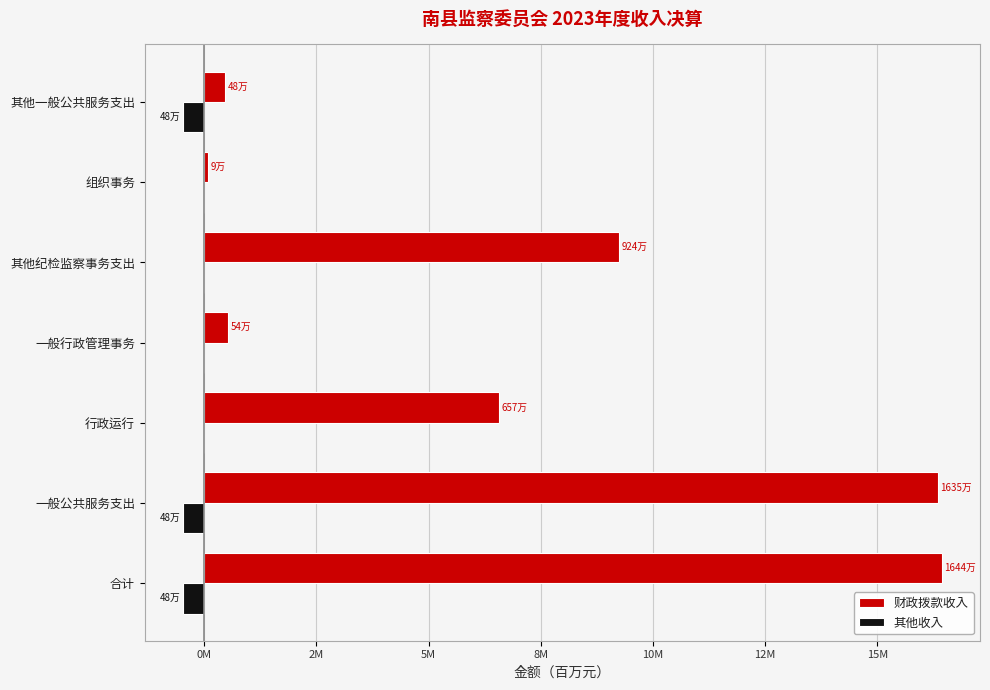

What are all the series names shown in the legend?

财政拨款收入, 其他收入